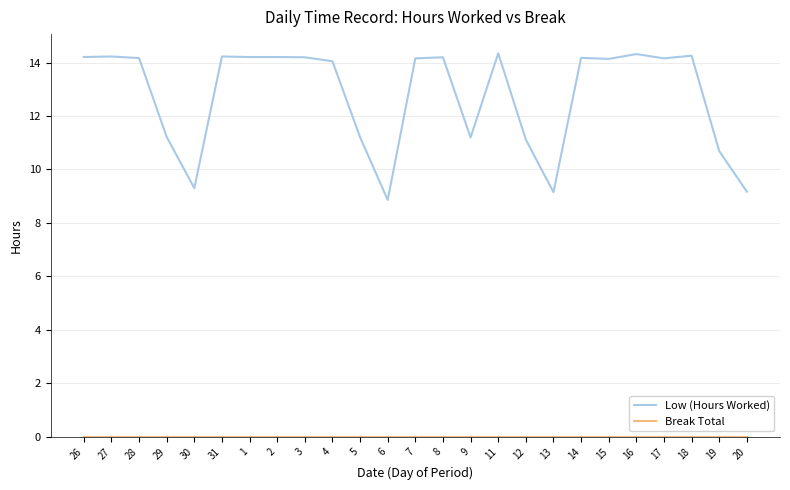

True or false: Low (Hours Worked) has a value of 14.8 at 12.

False